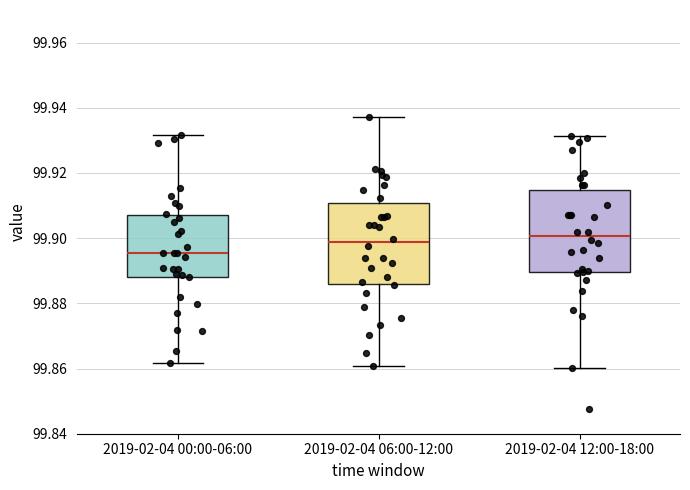

Reading left to right, read every box against the y-axis: the position of its median line, the range the box covers, and the ends of its whiskers. The values are not printed on the chart, so give them approximately, as read against the axis.

2019-02-04 00:00-06:00: median 99.896, box 99.888 to 99.908, whiskers 99.862 to 99.932
2019-02-04 06:00-12:00: median 99.898, box 99.886 to 99.910, whiskers 99.860 to 99.938
2019-02-04 12:00-18:00: median 99.900, box 99.890 to 99.914, whiskers 99.860 to 99.932